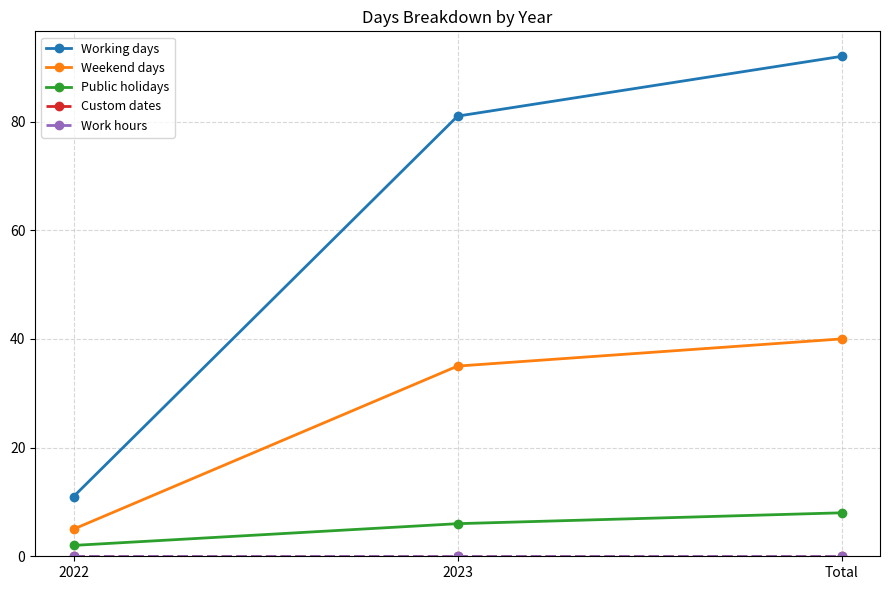

What is the value of the Weekend days point at the 2nd from the left?

35